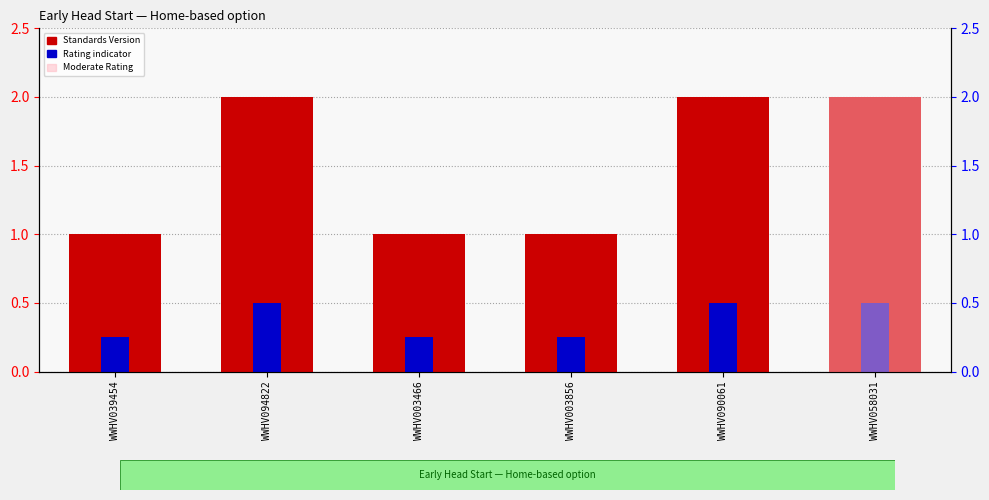

The Moderate Rating series shows 0.6 at WWHV003856. True or false?

False